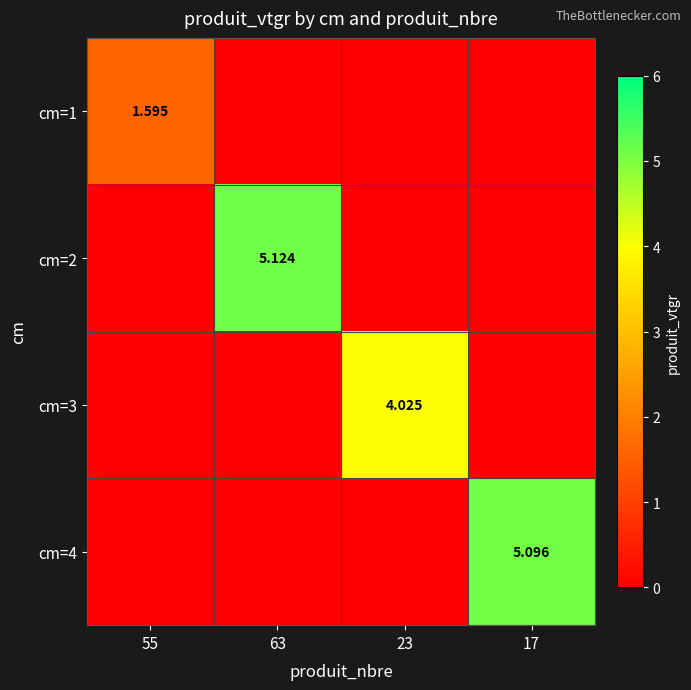

Which has a higher value, 55 or 63?

55